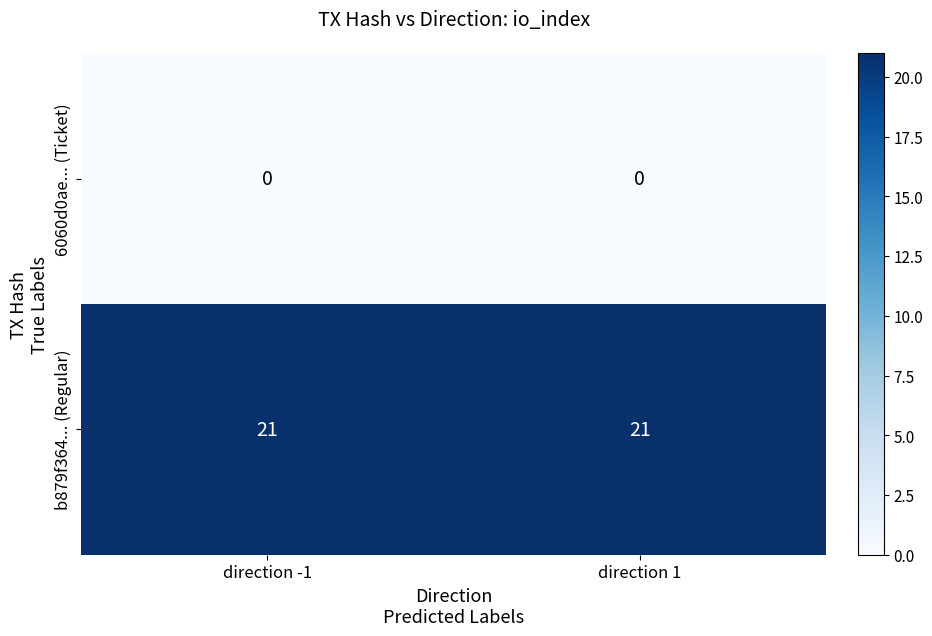

What is the average value of the b879f364... (Regular) series?

21